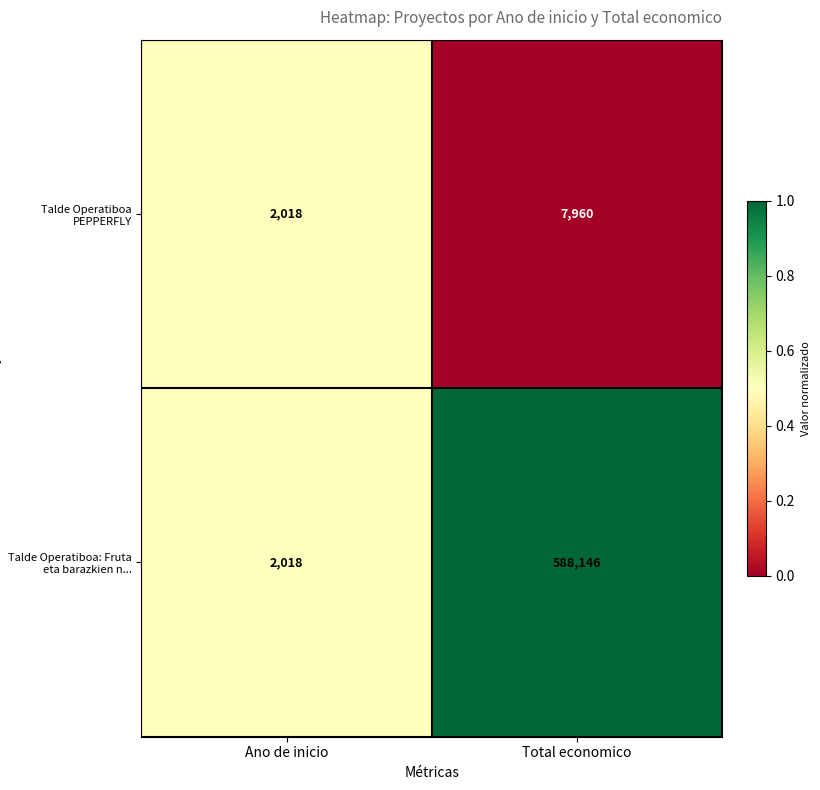

Which series changed the most between Ano de inicio and Total economico?

Talde Operatiboa: Fruta eta barazkien n...